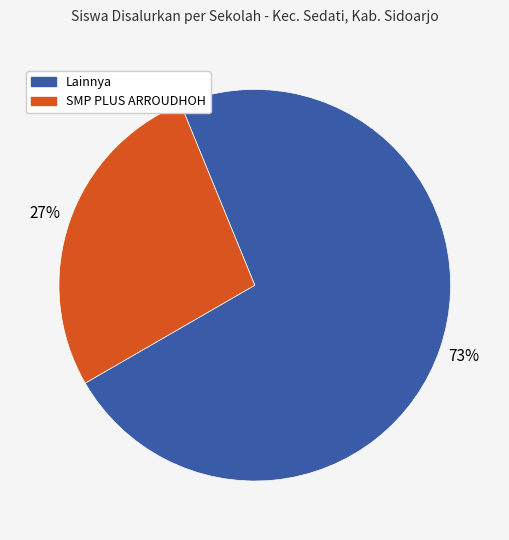

To the nearest percent, what is the average slice percentage?

50%